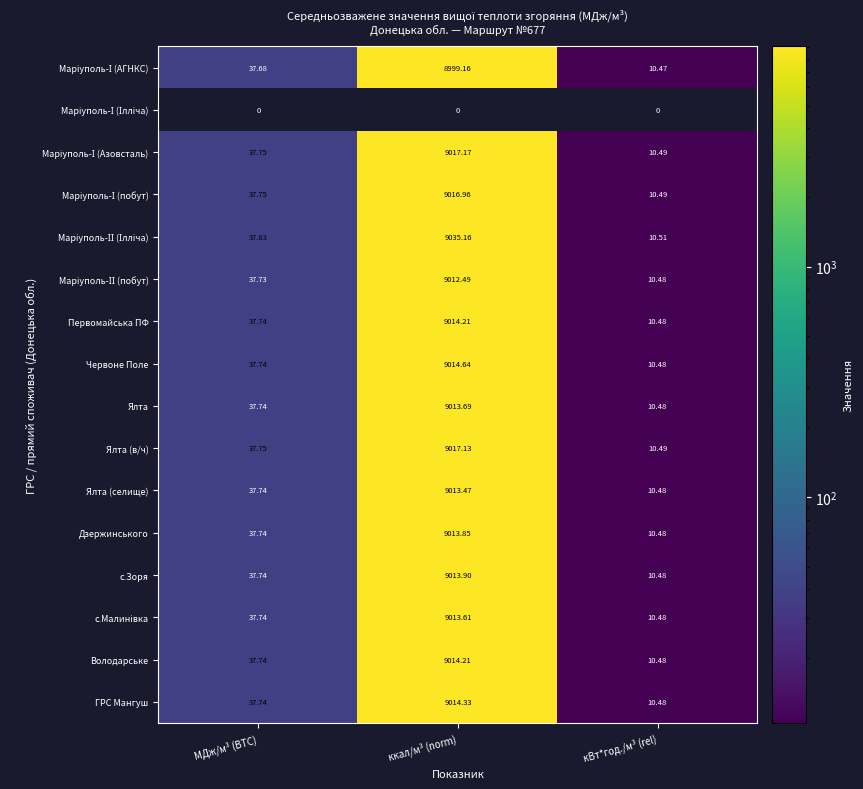

What value does the Дзержинського series have at кВт*год./м³ (rel)?

10.5